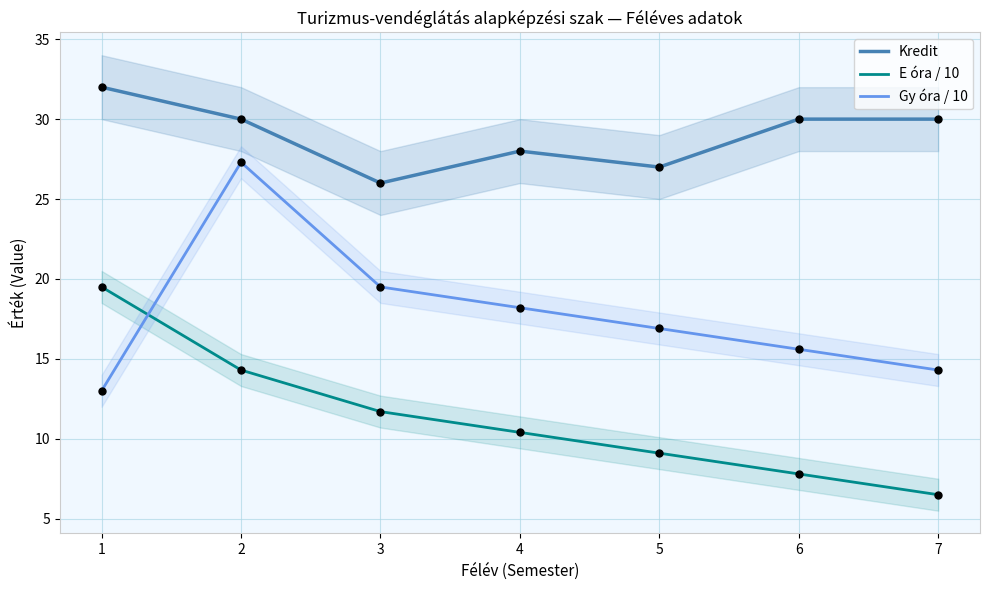

Which series contains the highest Y value?

Kredit